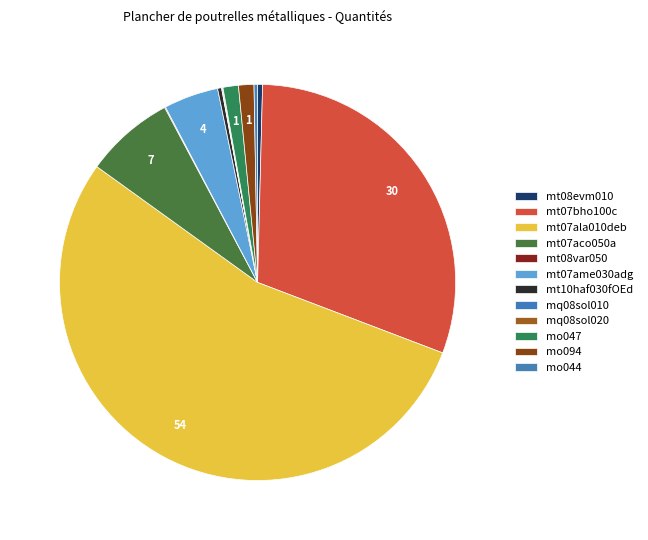

Rank the categories by value from lowest to highest.

mq08sol010, mq08sol020, mt08var050, mo044, mt10haf030fOEd, mt08evm010, mo047, mo094, mt07ame030adg, mt07aco050a, mt07bho100c, mt07ala010deb